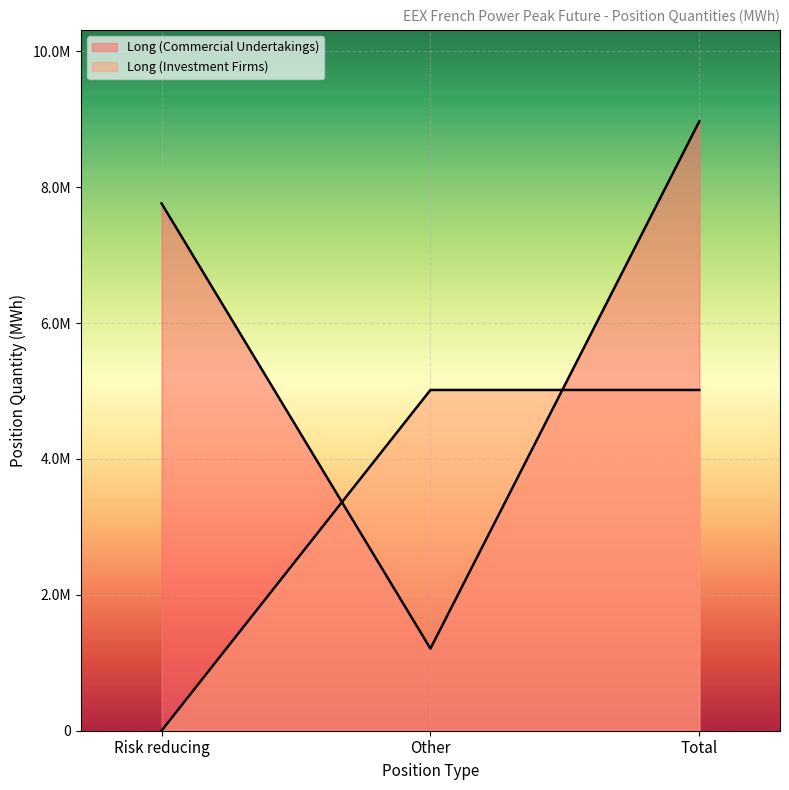

List the labels in order of Long (Investment Firms) value, smallest first.

Risk reducing, Other, Total